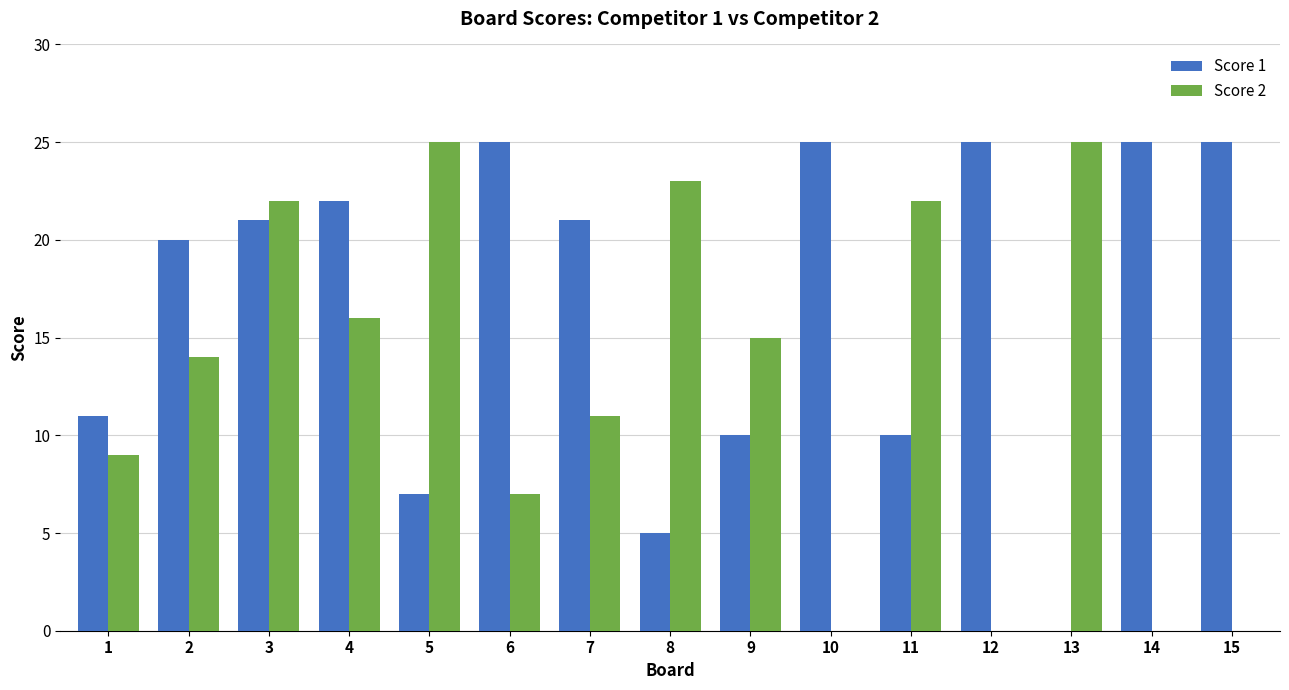

Does the chart contain stacked bars?

No